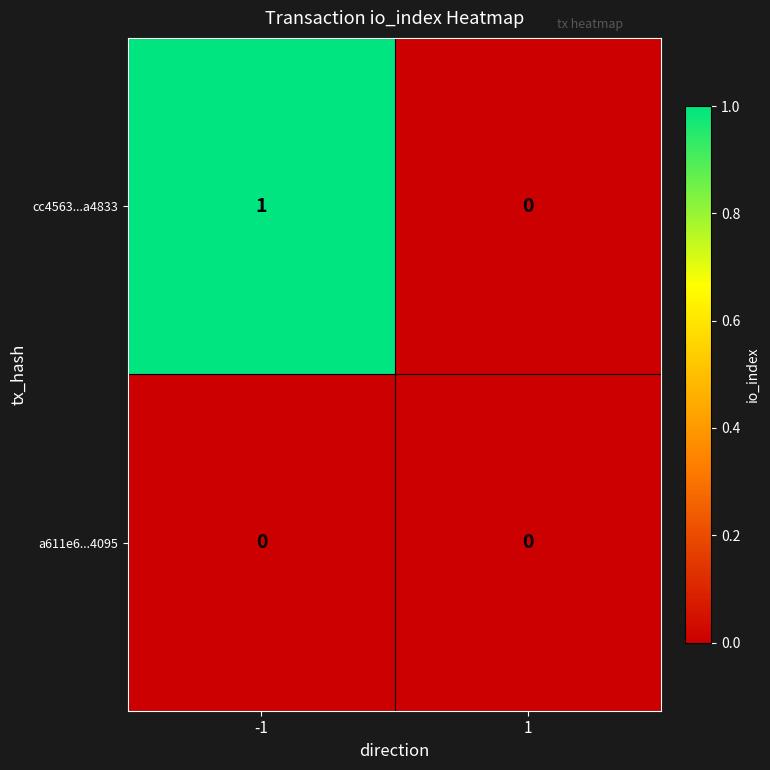

Rank the series by their average value, from lowest to highest.

a611e6...4095, cc4563...a4833